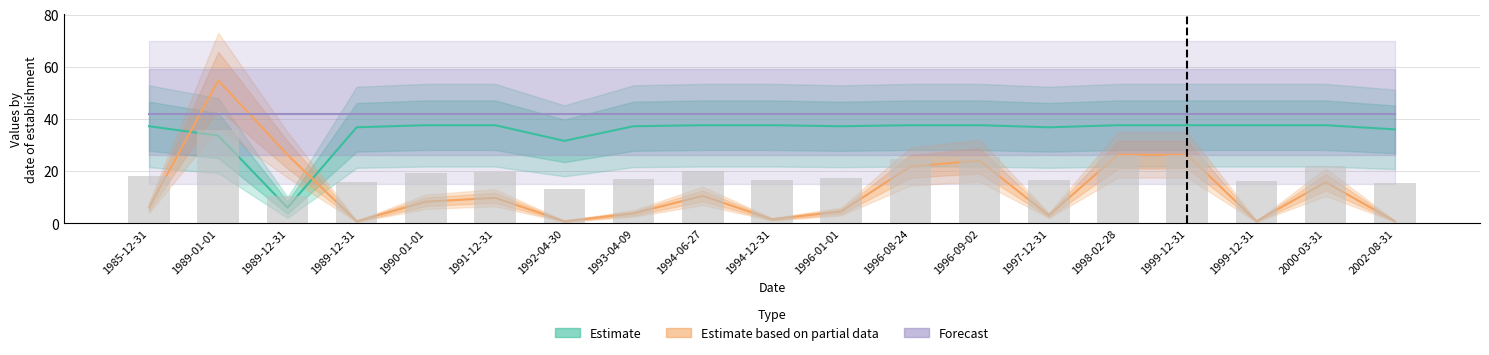

At which category is the sum across all series the highest?

1989-01-01